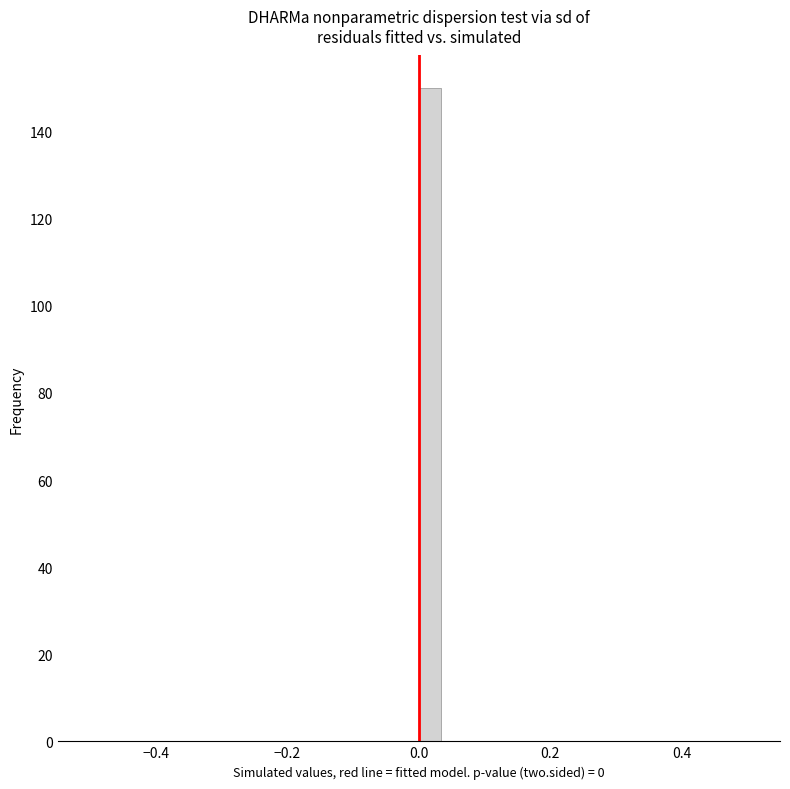

Around what value on the x-axis is the tallest bar? Give the approximate position of its centre, as read against the axis.

0.02